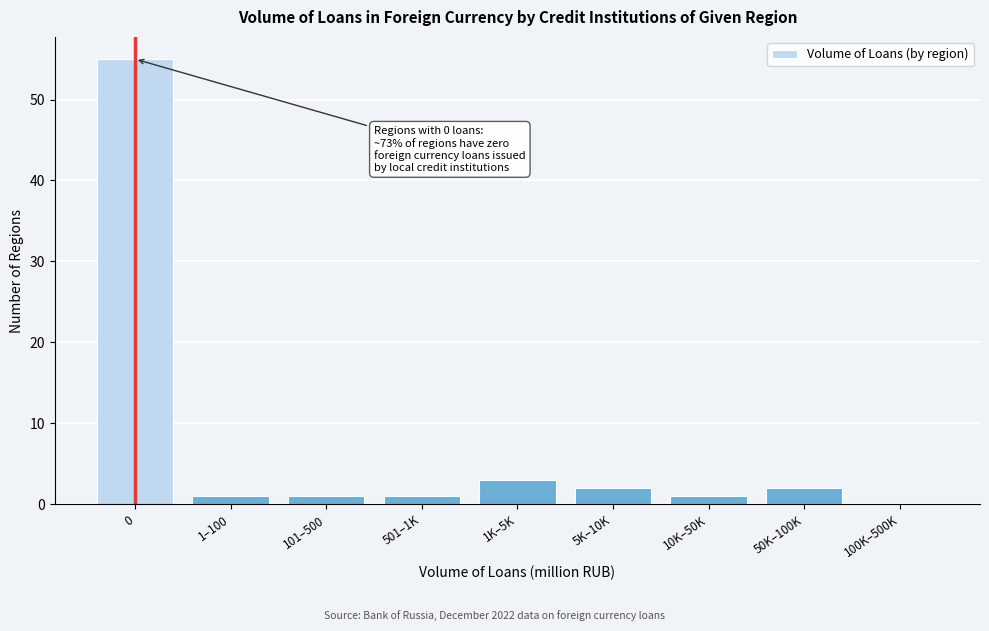

Reading right to left, list all the values displayed in this chart.

100K–500K=0	50K–100K=2	10K–50K=1	5K–10K=2	1K–5K=3	501–1K=1	101–500=1	1–100=1	0=55